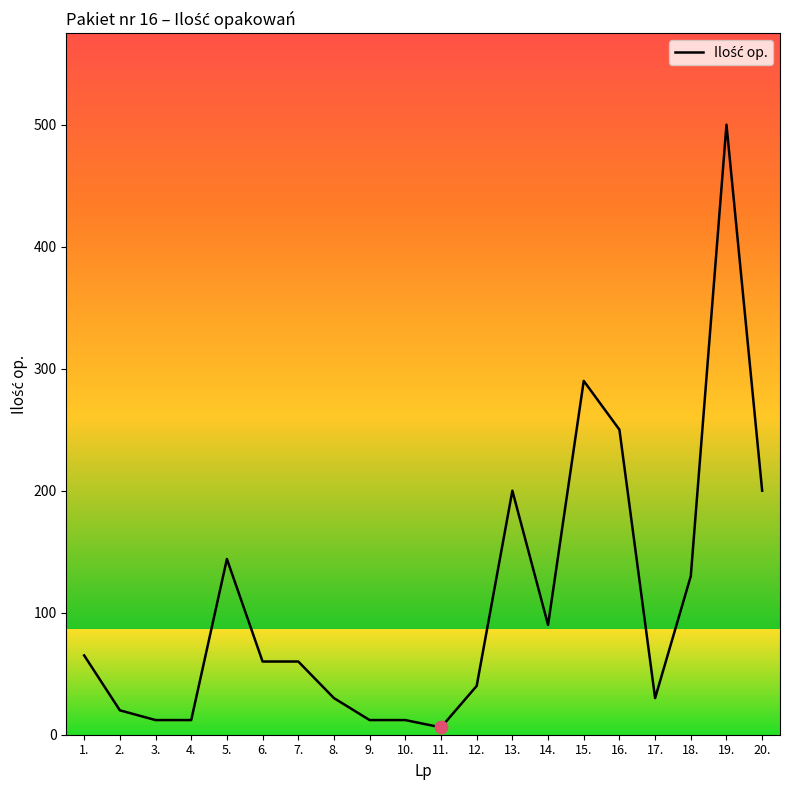

What is the change in value from 2. to 17.?

+10